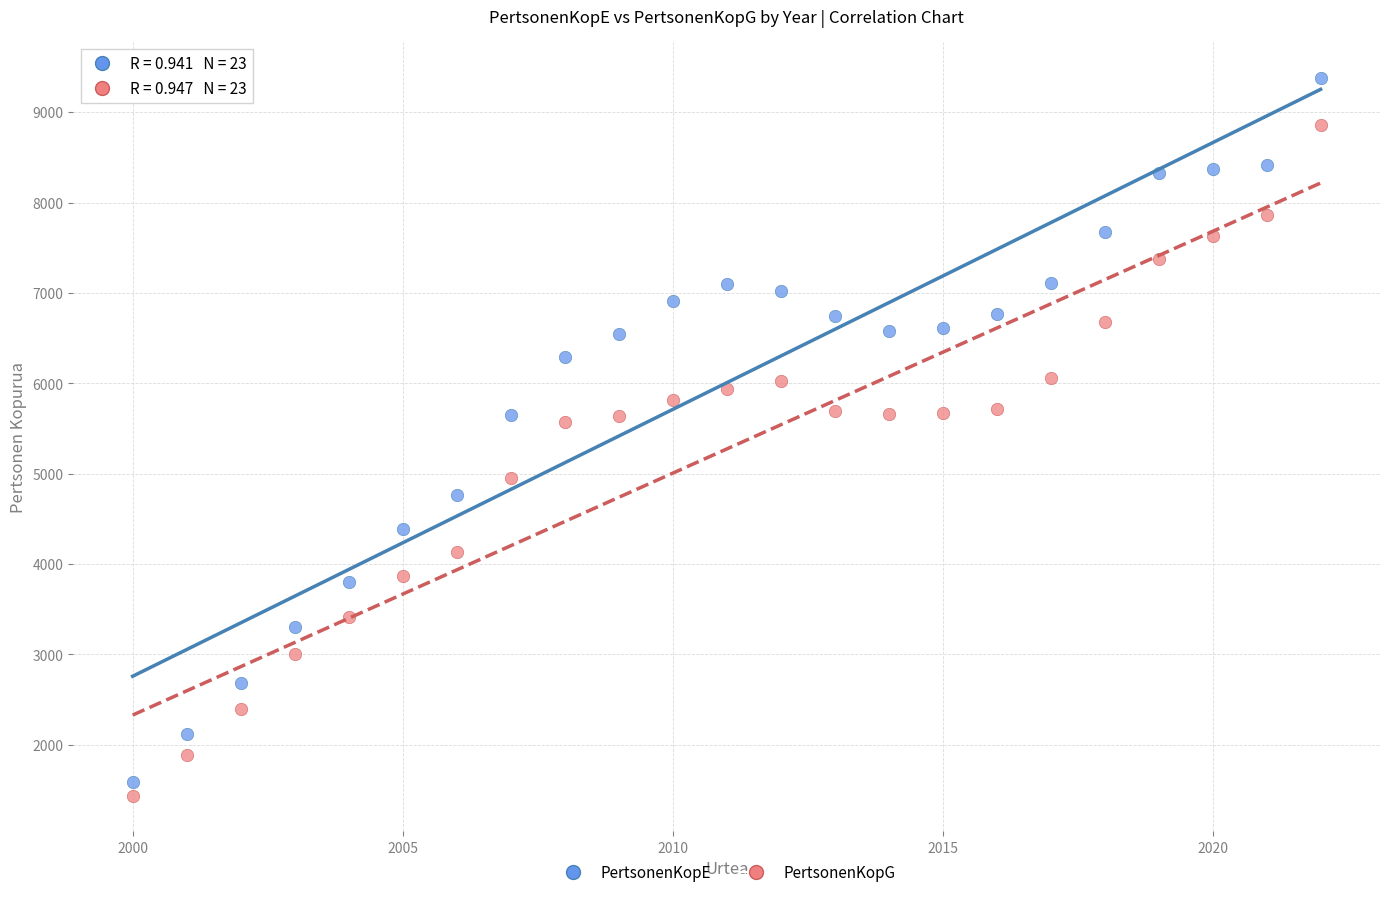

What is the X range (max minus min) for the scatter plot?

22